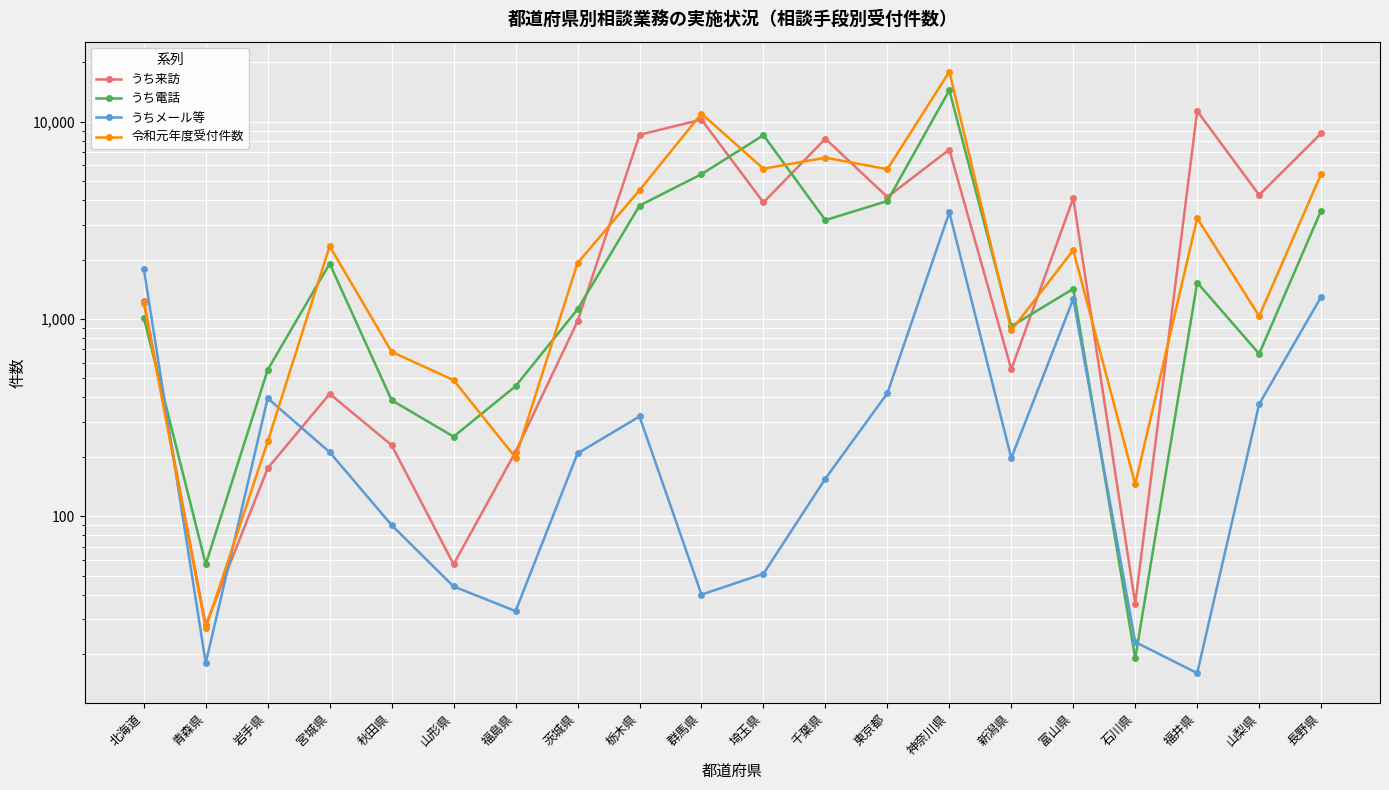

Is the value of うち電話 at 青森県 greater than the value of 令和元年度受付件数 at 東京都?

No